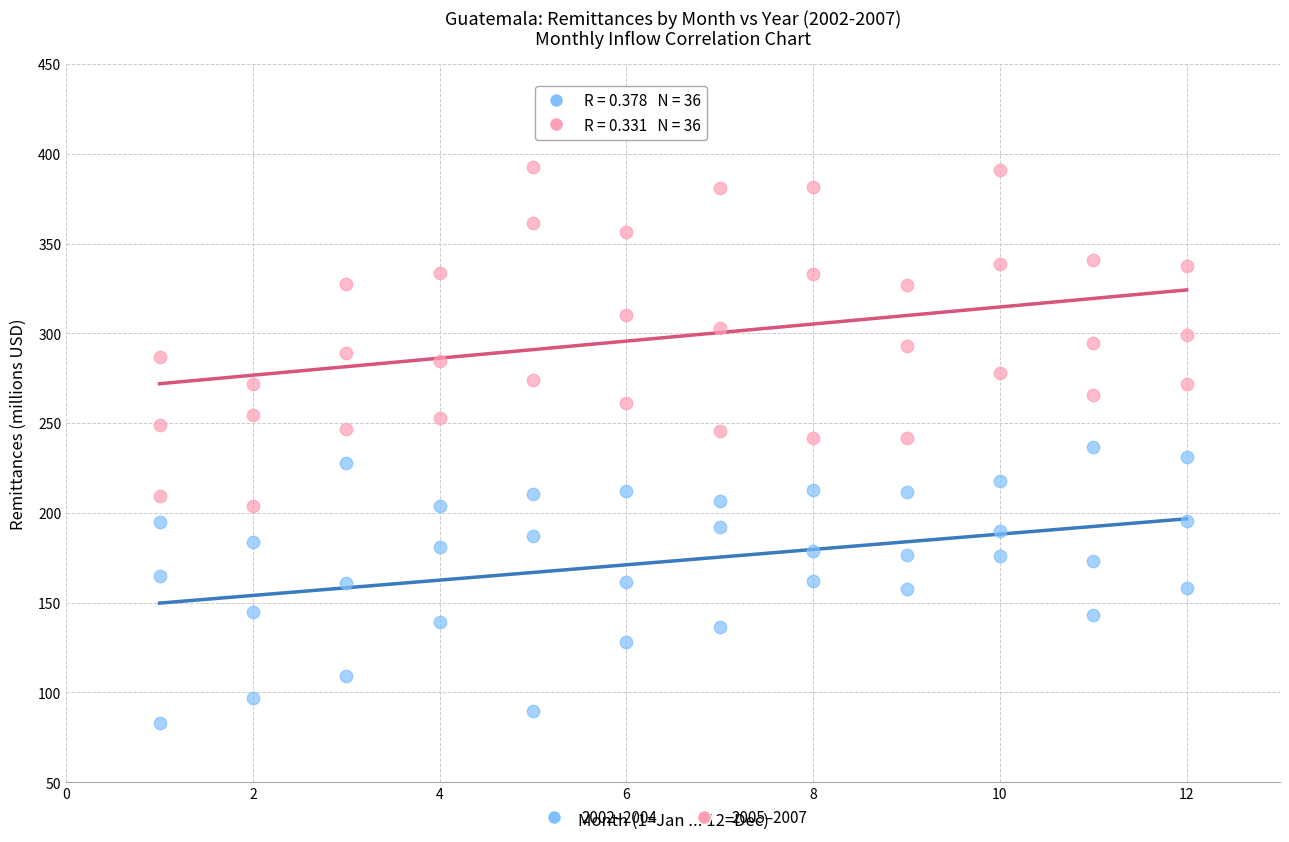

Which series contains the highest Y value?

2005–2007